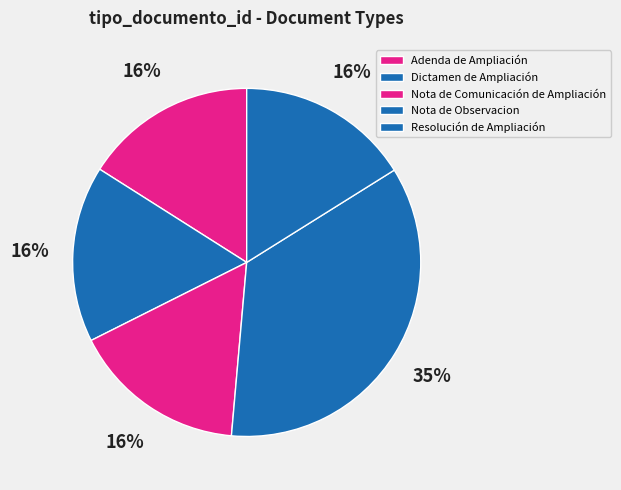

To the nearest percent, what is the difference between the Nota de Comunicación de Ampliación and Nota de Observacion slice percentages?

19%